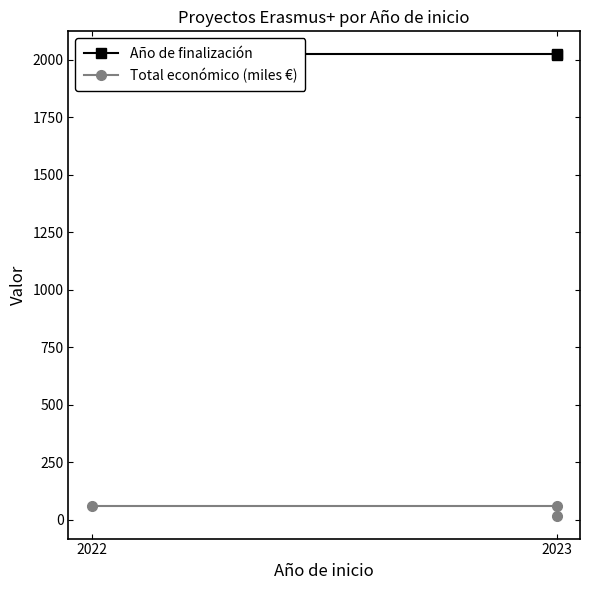

Reading right to left, transcribe all the data shown in this chart.

Año de finalización: 2023.0	2024.0	2024.0
Total económico (miles €): 17.3	60.0	60.0